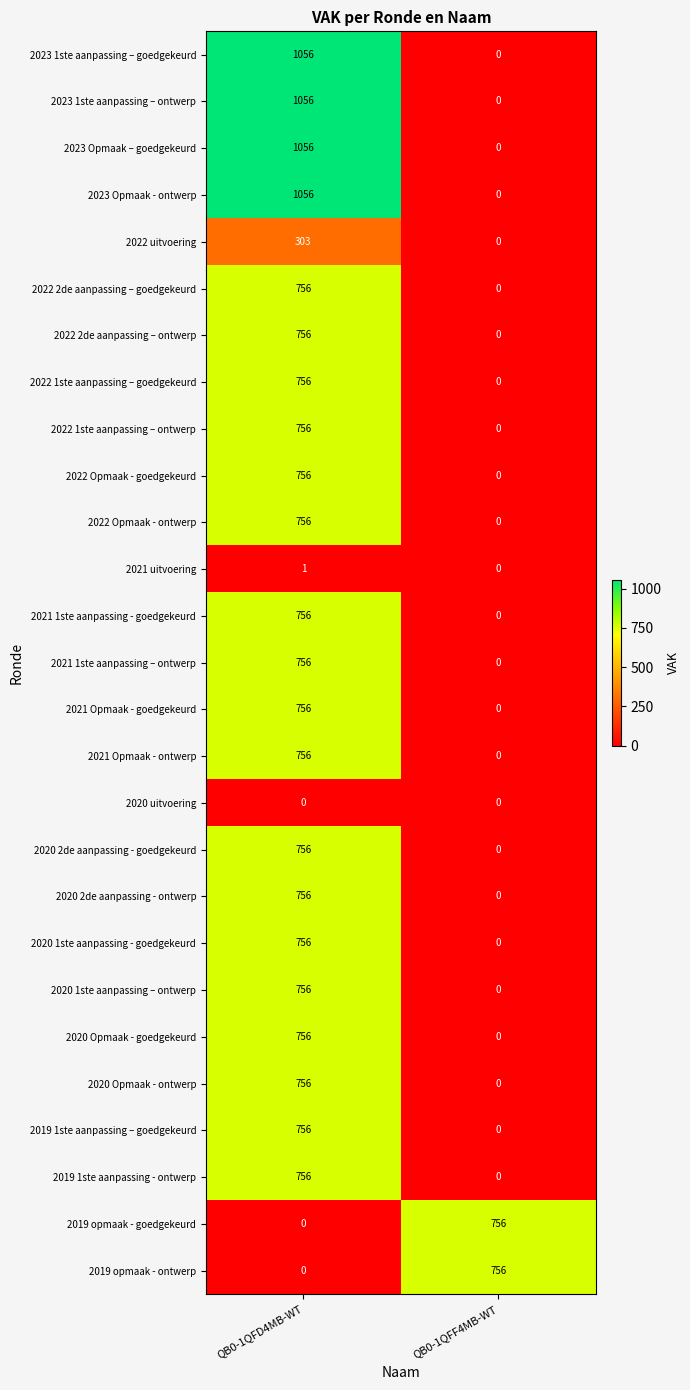

What is the difference between the maximum and minimum values in the 2022 Opmaak - goedgekeurd series?

756